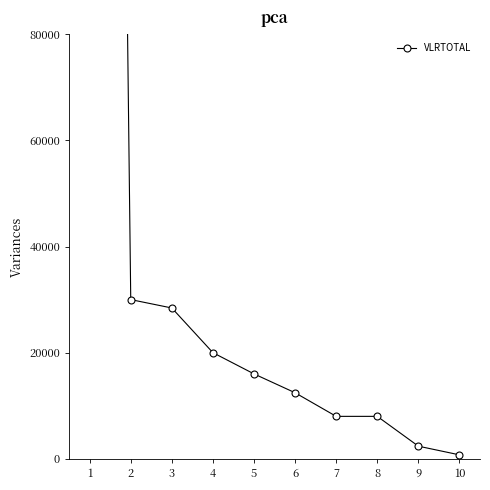

List the labels in order of value, largest first.

1, 2, 3, 4, 5, 6, 7, 8, 9, 10